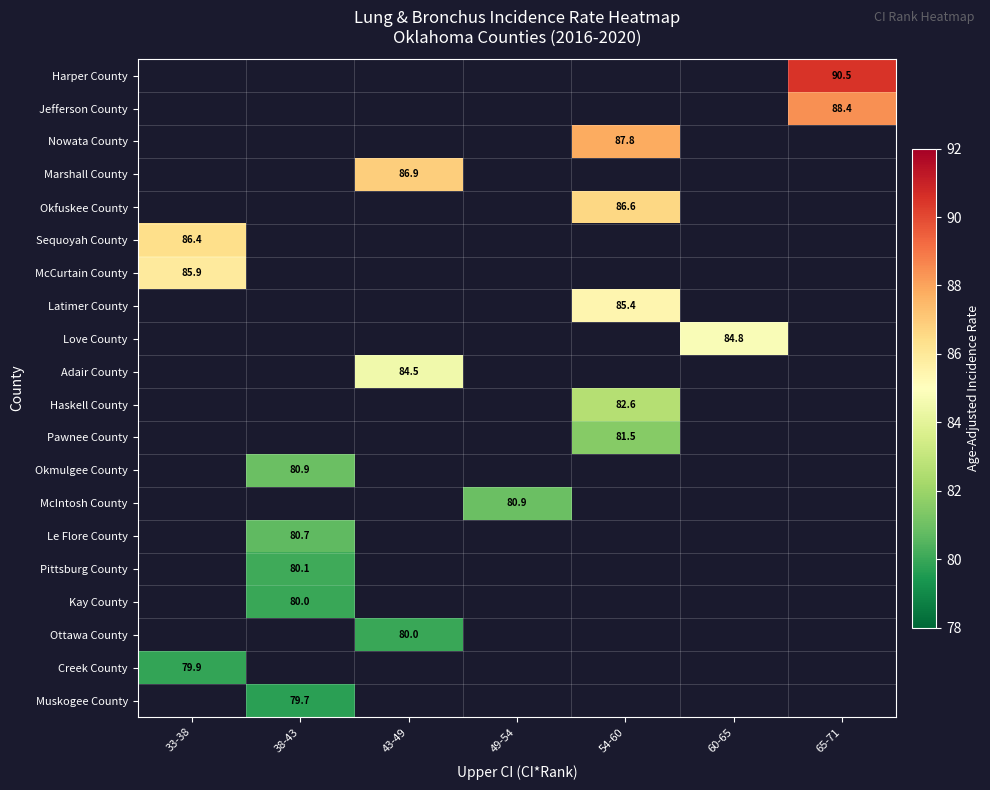

Is it true that Love County equals 84.8 at 60-65?

True